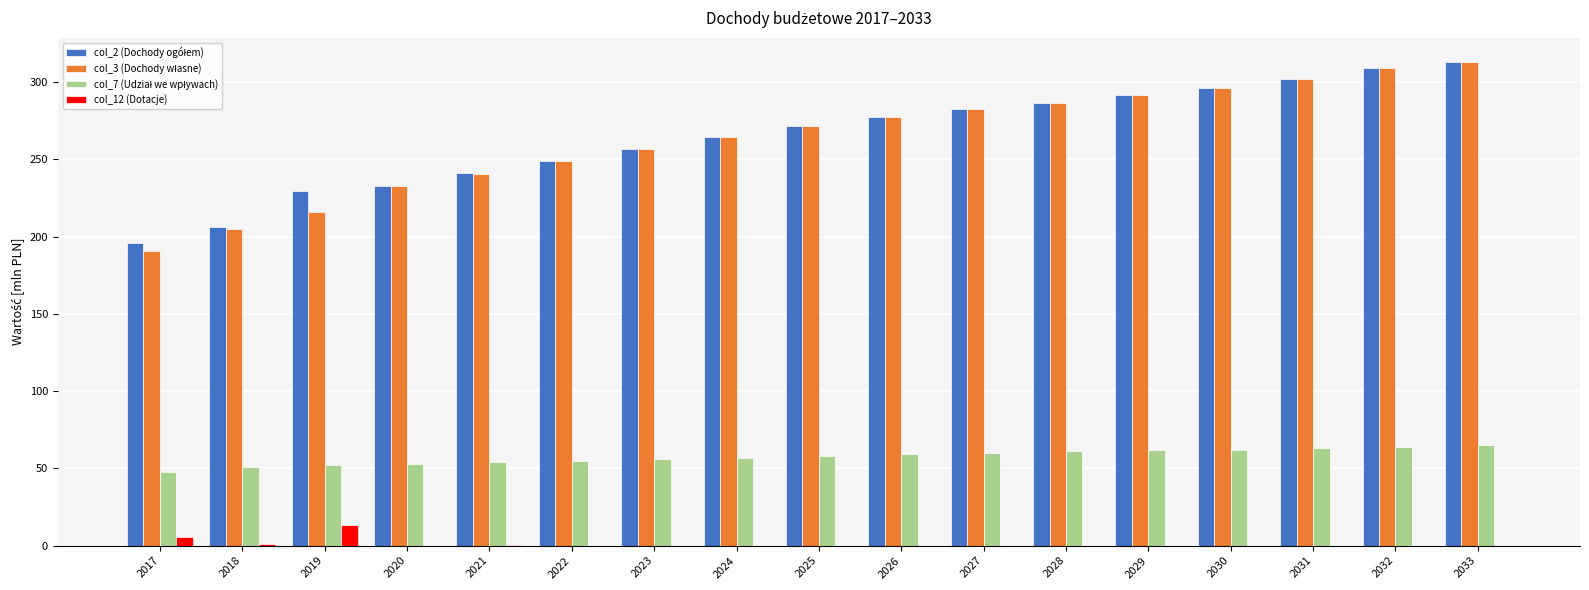

What is the maximum value shown in the chart?

313.0